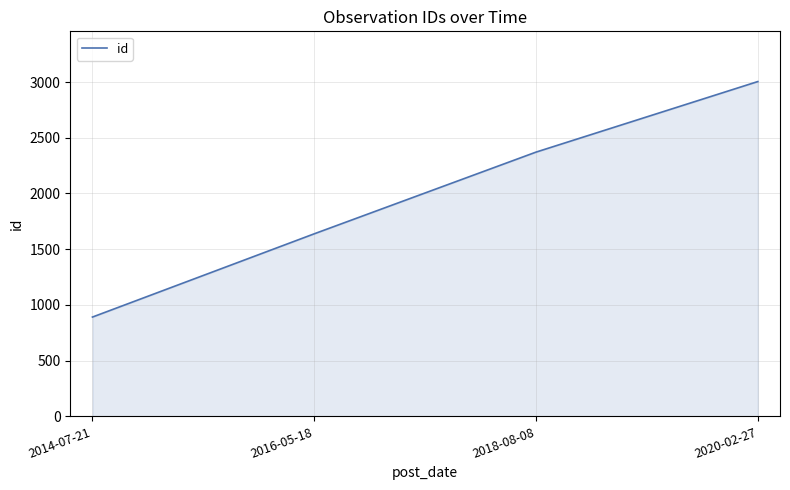

What is the difference between the maximum and second lowest values?

1366